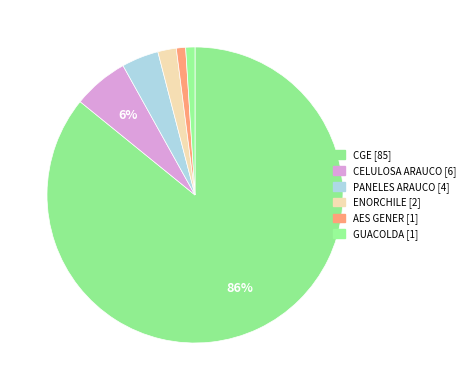

Which has a higher value, CGE or PANELES ARAUCO?

CGE